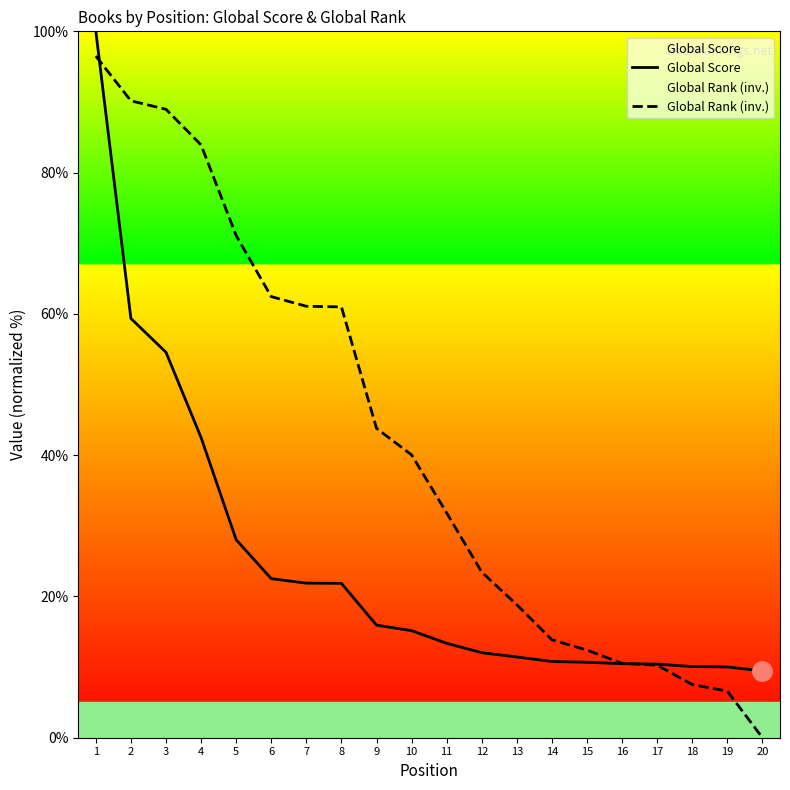

Reading left to right, what are all the values shown in this chart?

Global Score: 100.0	59.4	54.6	42.5	28.0	22.5	21.9	21.9	15.9	15.2	13.4	12.0	11.4	10.8	10.7	10.5	10.4	10.1	10.0	9.5
Global Rank (inv.): 96.5	90.2	89.0	83.9	71.1	62.4	61.1	61.0	43.8	40.0	31.8	23.4	18.8	13.9	12.4	10.5	10.3	7.5	6.6	0.0